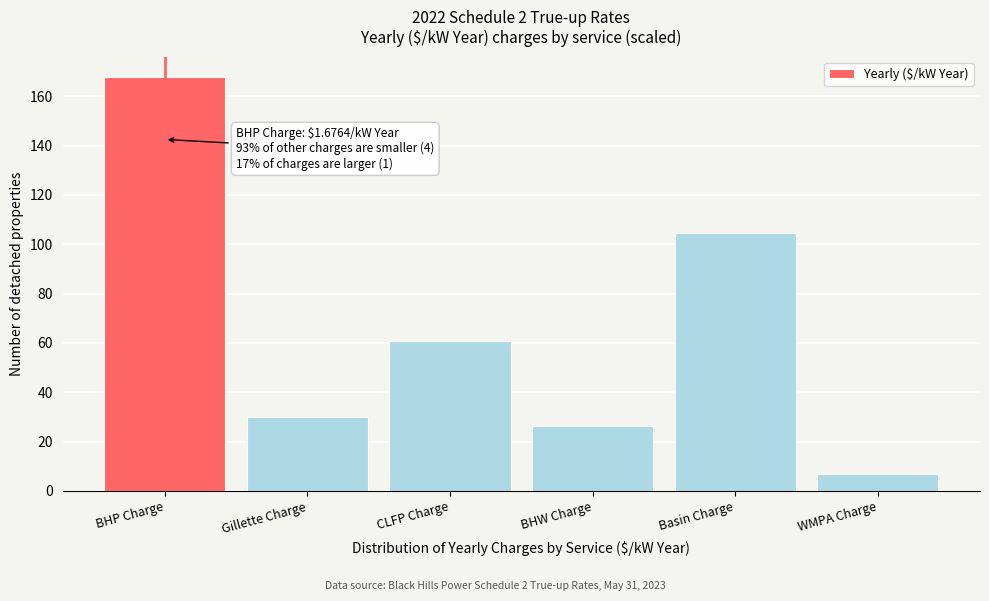

Reading left to right, list all the values displayed in this chart.

167.6	29.9	60.7	26.3	104.5	6.7